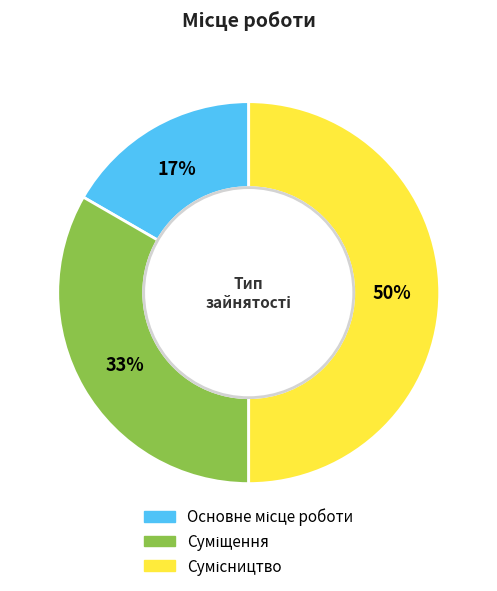

To the nearest percent, what is the difference between the largest and smallest slice percentages?

33%